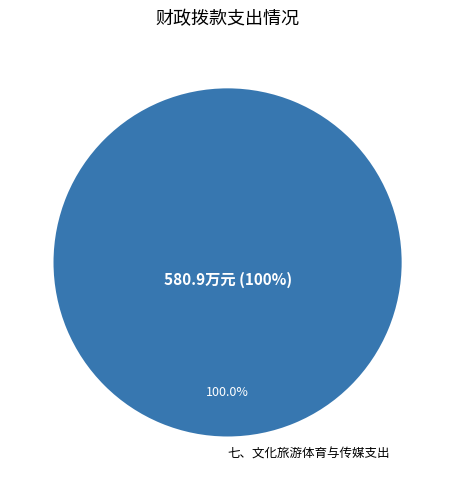

Is there a majority slice in this chart?

Yes